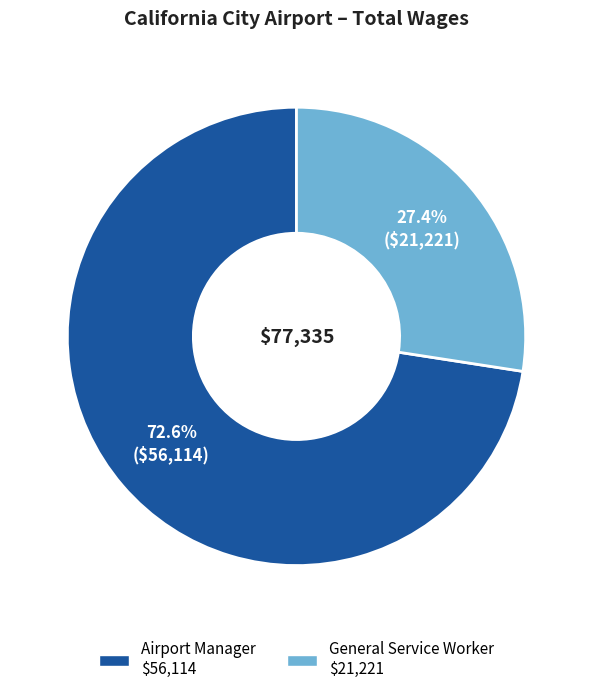

True or false: Airport Manager accounts for 73% of the total.

True